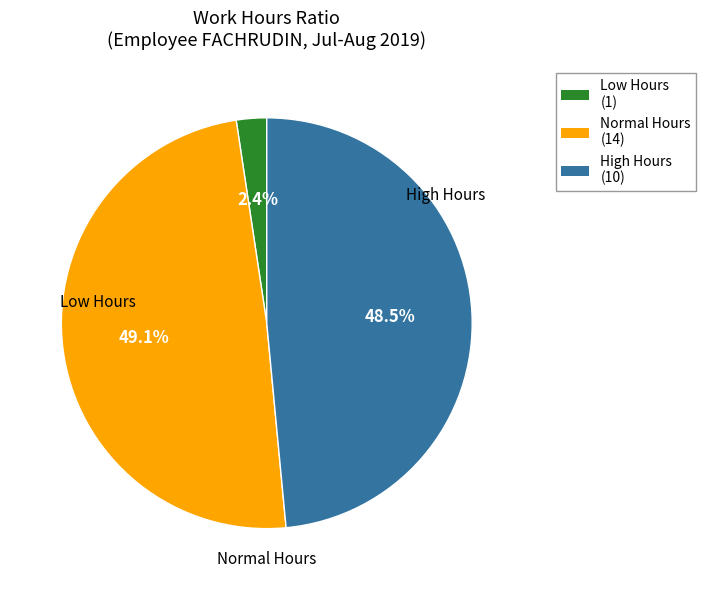

Rank the categories by value from lowest to highest.

Low Hours (1), High Hours (10), Normal Hours (14)